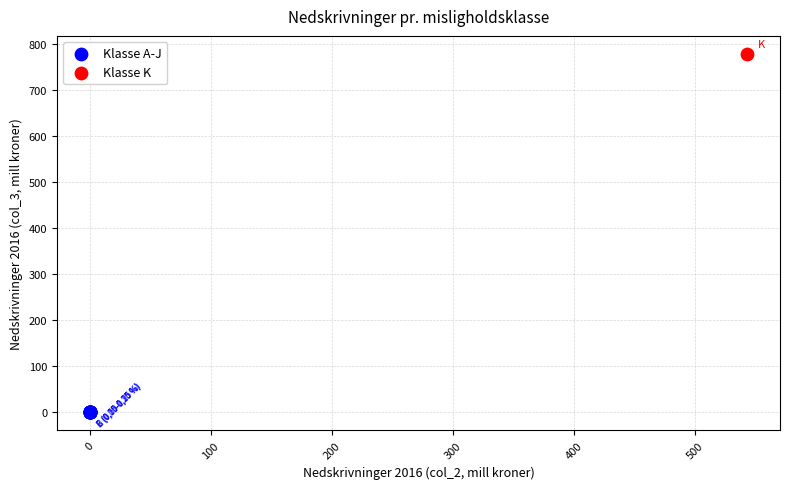

Which series contains the lowest Y value?

Klasse A-J